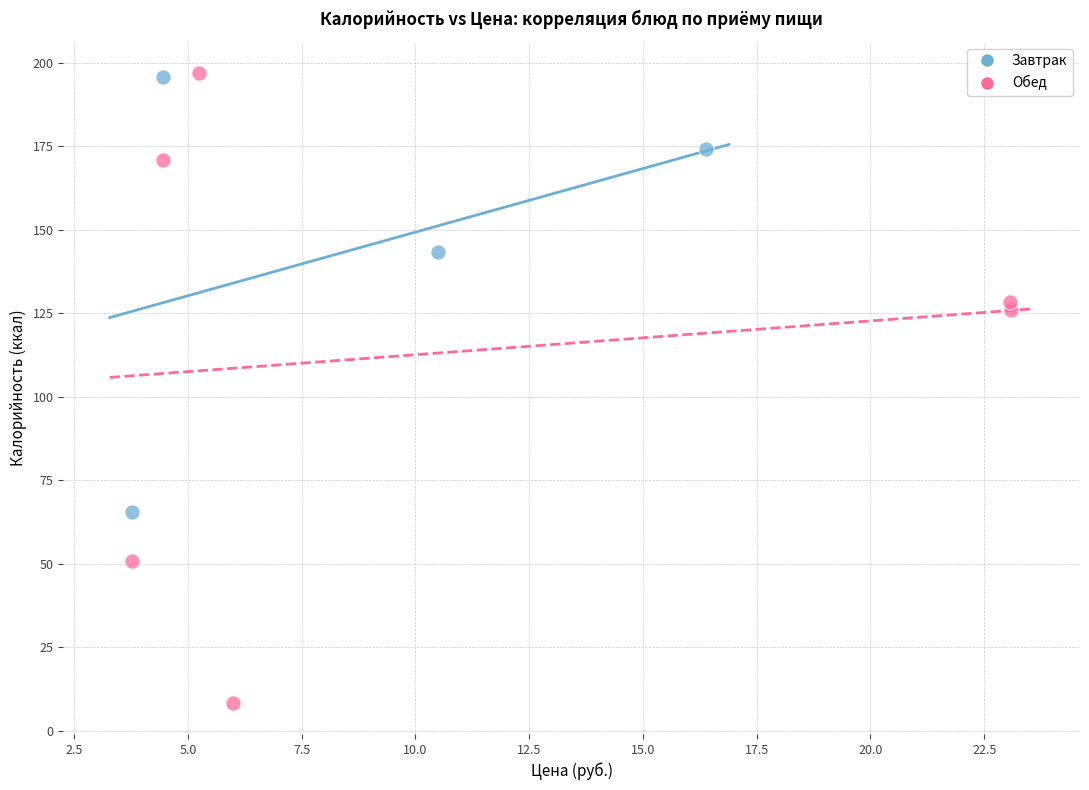

Which series reaches the minimum Y coordinate?

Обед